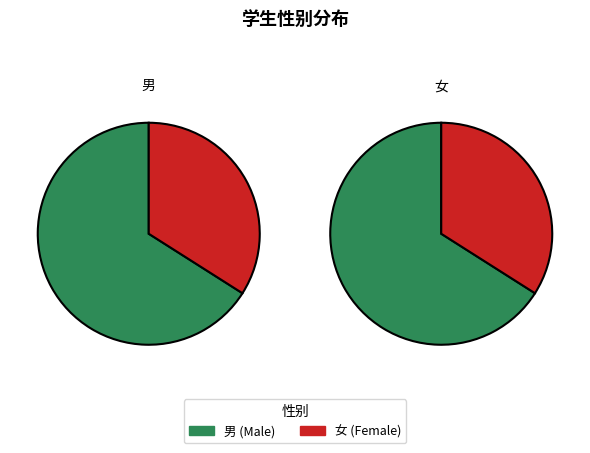

Does 男 account for over 50% of the chart?

Yes